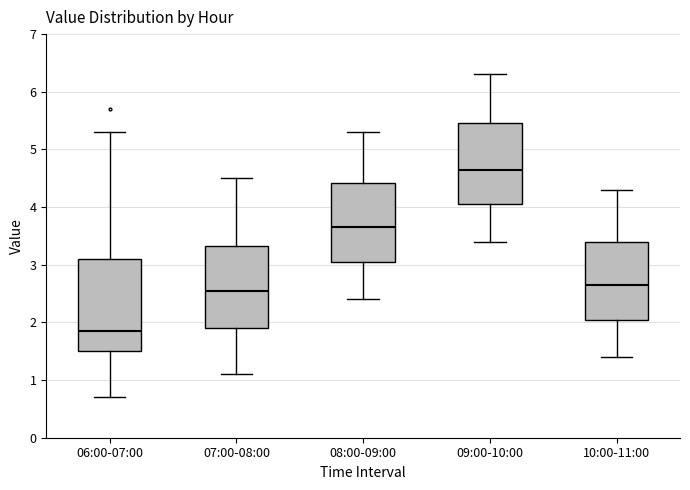

Which box's median line is the highest?

09:00-10:00